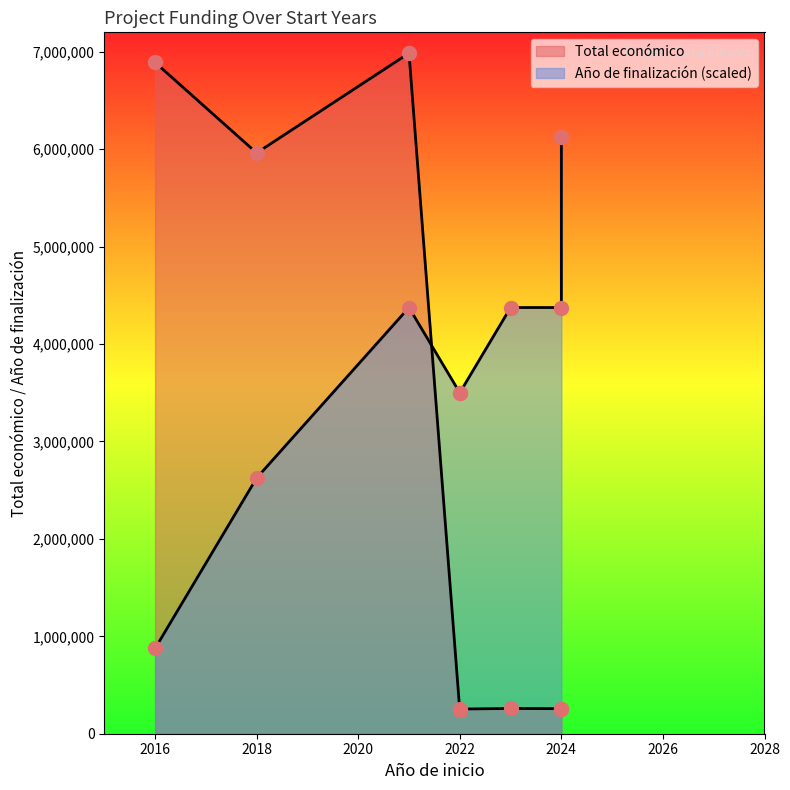

What are all the series names shown in the legend?

Total económico, Año de finalización